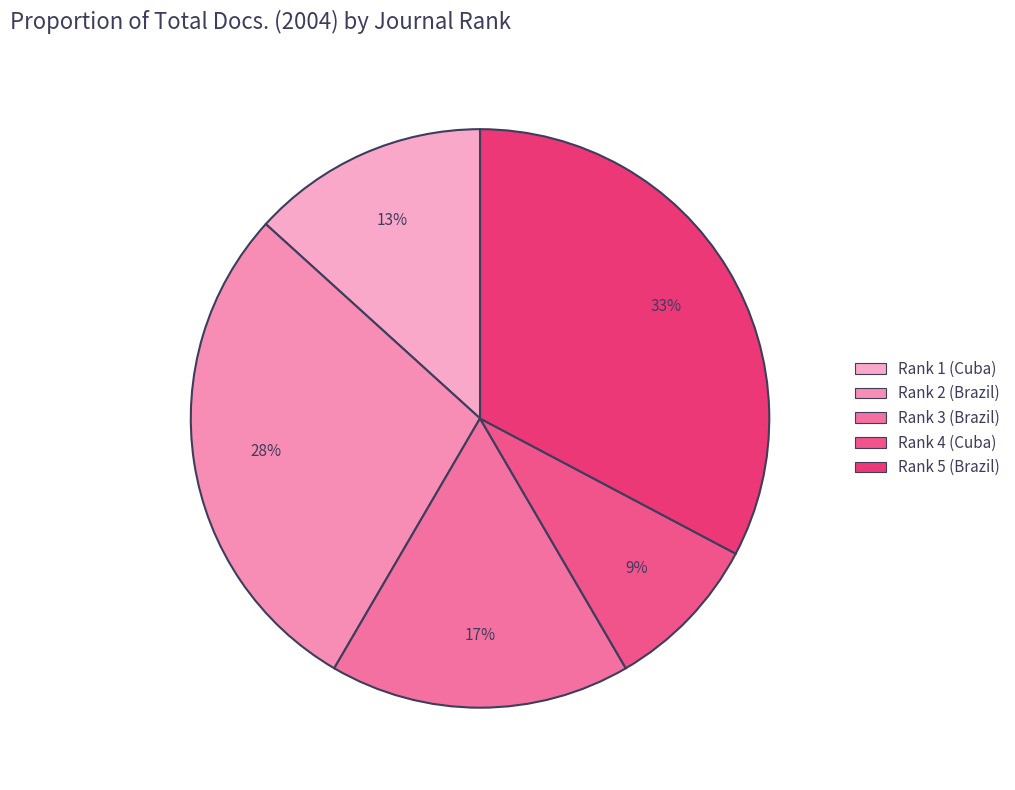

Is Rank 5 (Brazil) the majority of the pie?

No